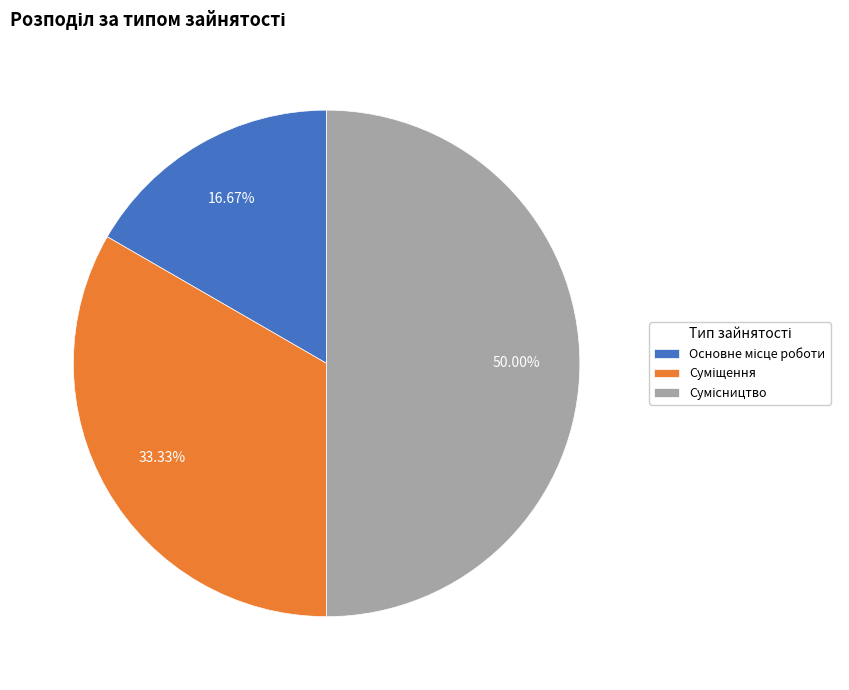

What is the largest slice in the pie chart?

Сумісництво